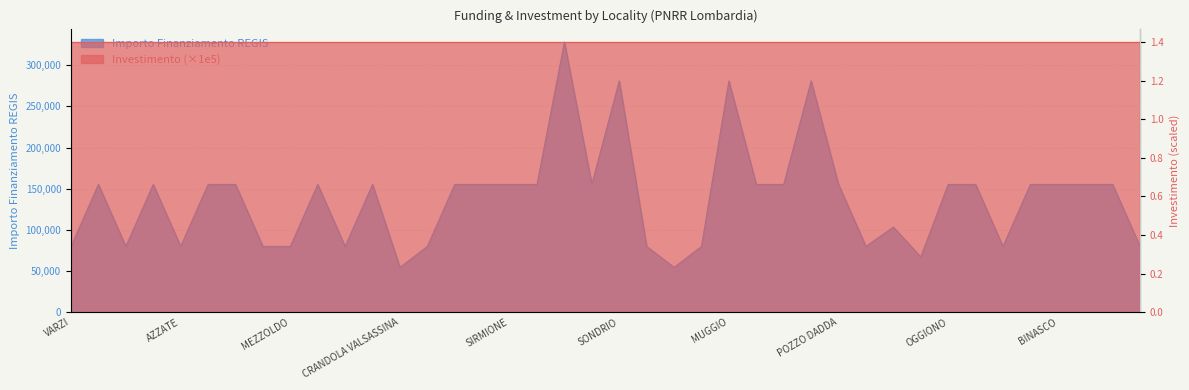

What is the difference between the values at FRASCAROLO and LOCATE DI TRIULZI?

75312